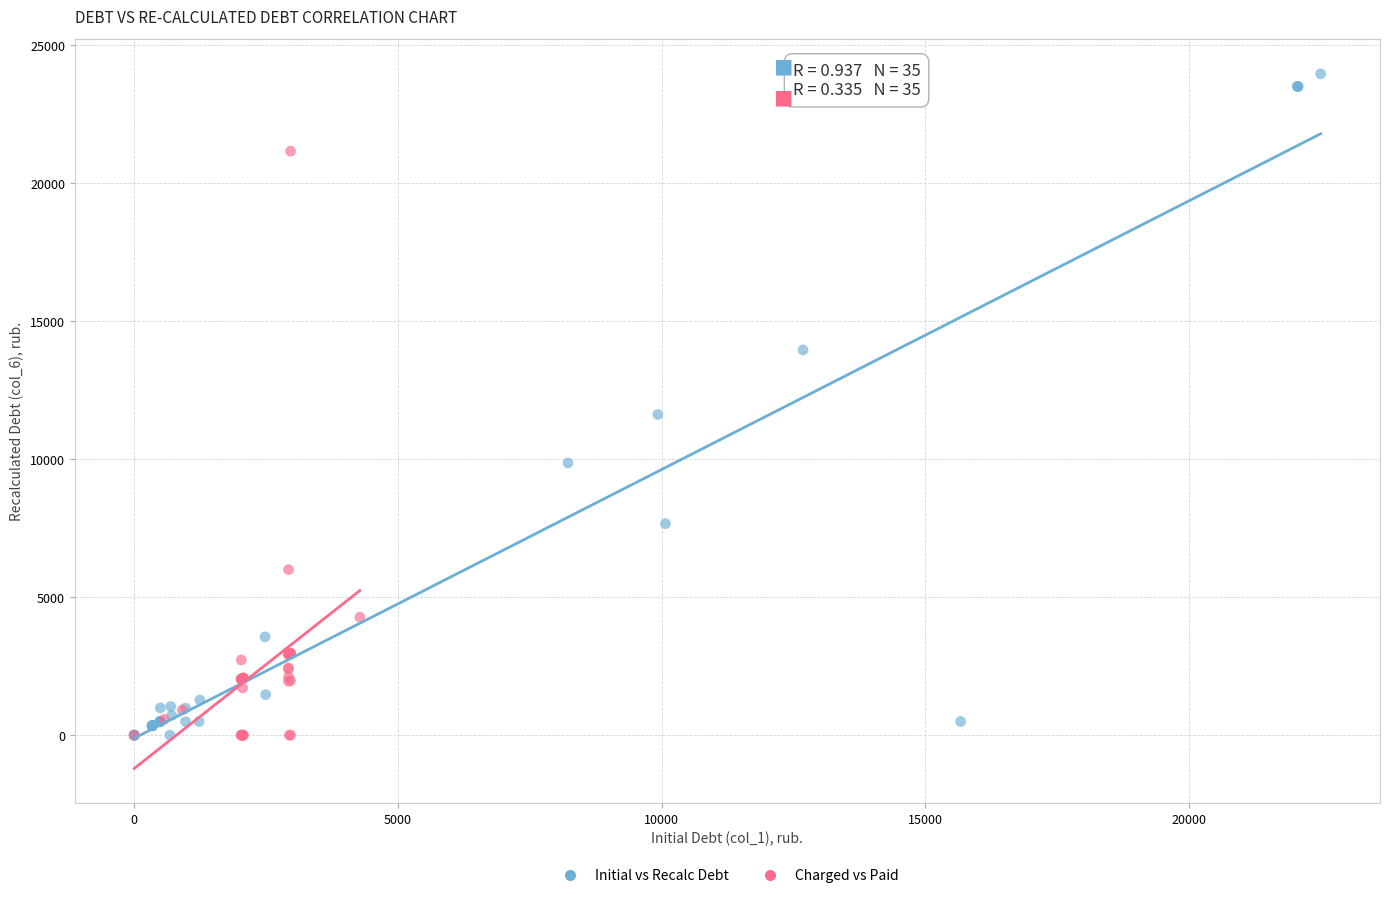

Which series reaches the maximum Y coordinate?

Initial vs Recalc Debt